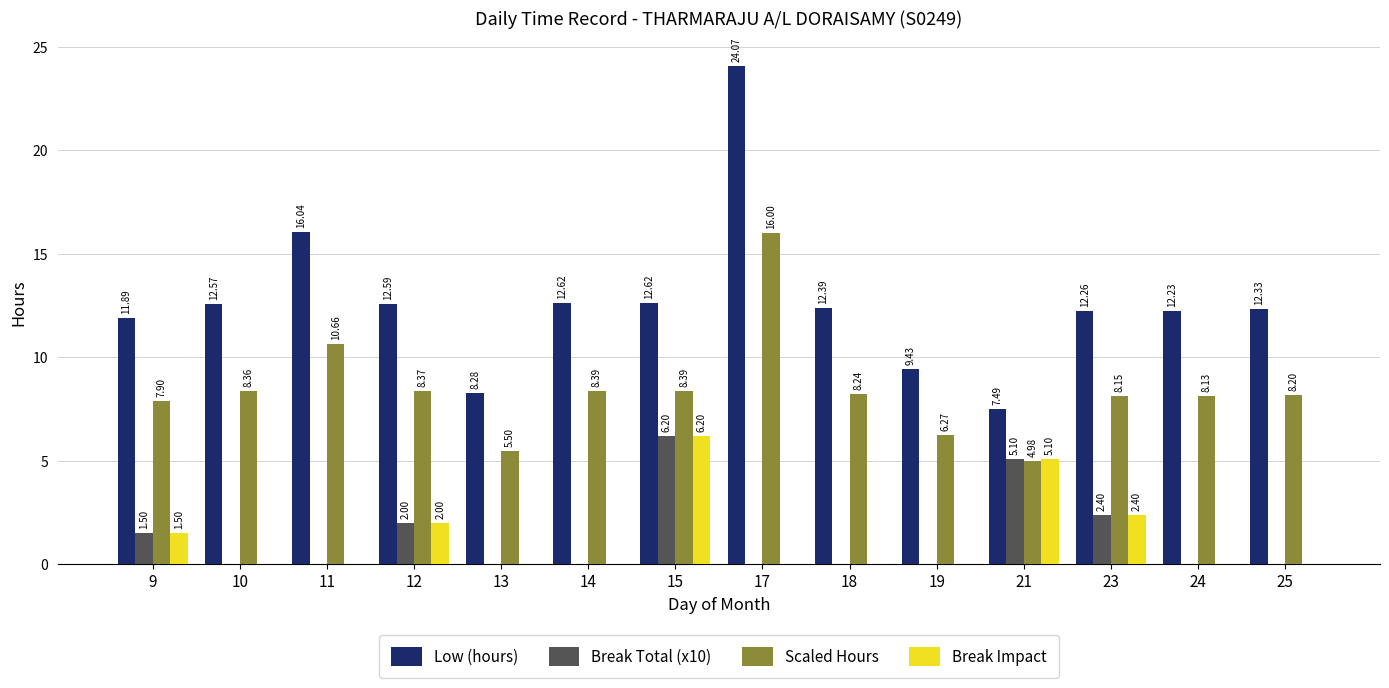

Which category has the highest value in the Low (hours) series?

17